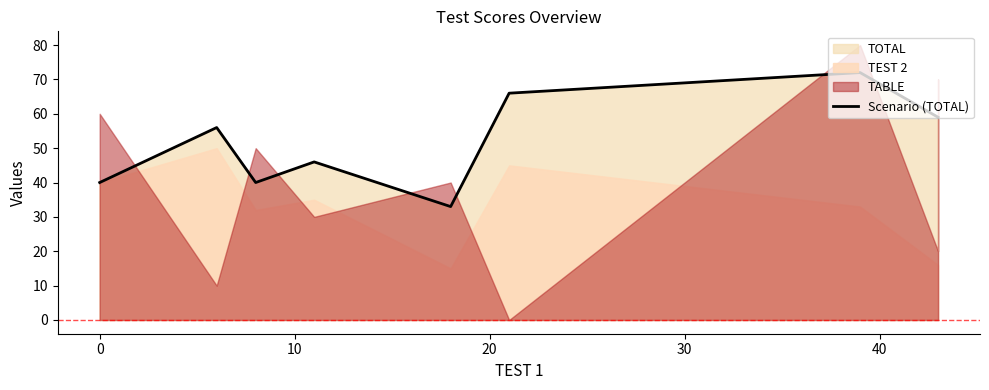

The chart shows a value of 129 at 50. True or false?

False